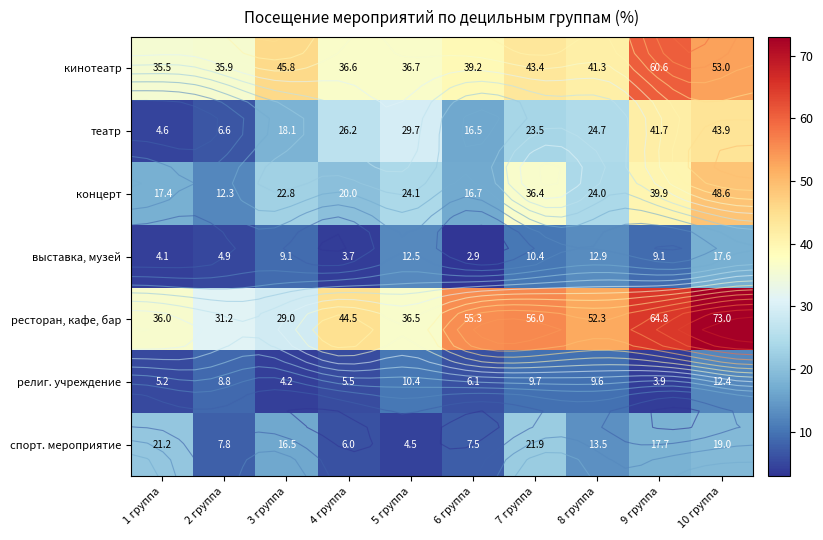

How many values in the спорт. мероприятие series exceed 16?

5